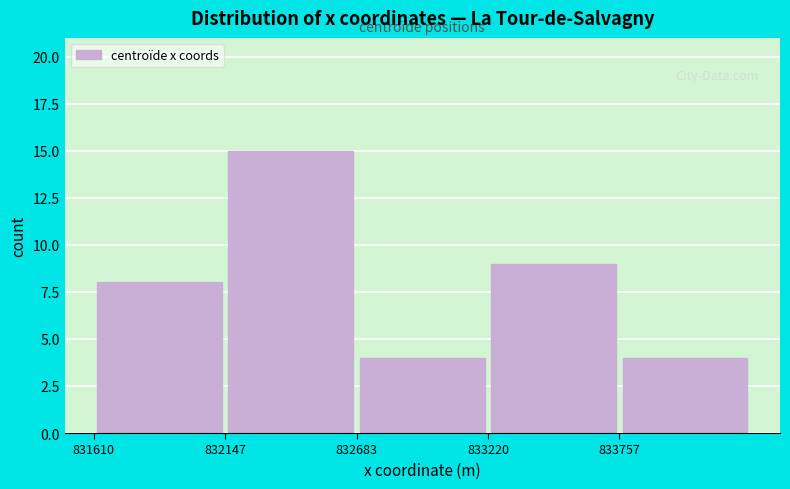

Reading left to right, list every bar in this chart as the range it spans on the x-axis followed by its height. Neither the bar edges nor the heights are printed on the chart, so give them approximately, as read against the axes.

831600 to 832100: 8
832100 to 832700: 15
832700 to 833200: 4
833200 to 833800: 9
833800 to 834300: 4